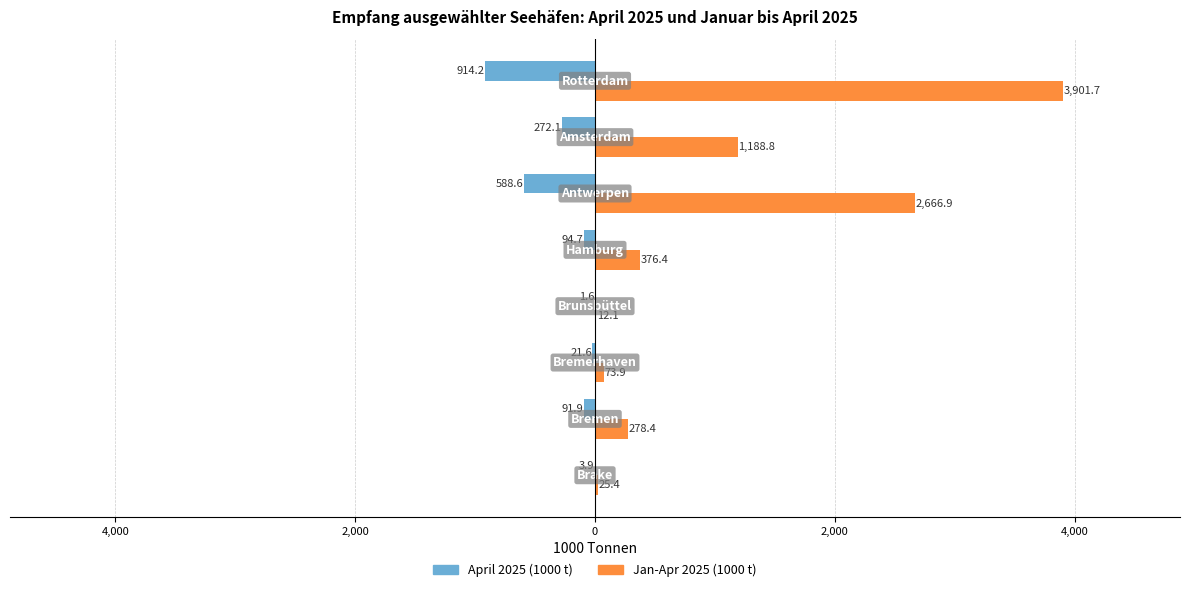

What are all the series names shown in the legend?

April 2025 (1000 t), Jan-Apr 2025 (1000 t)